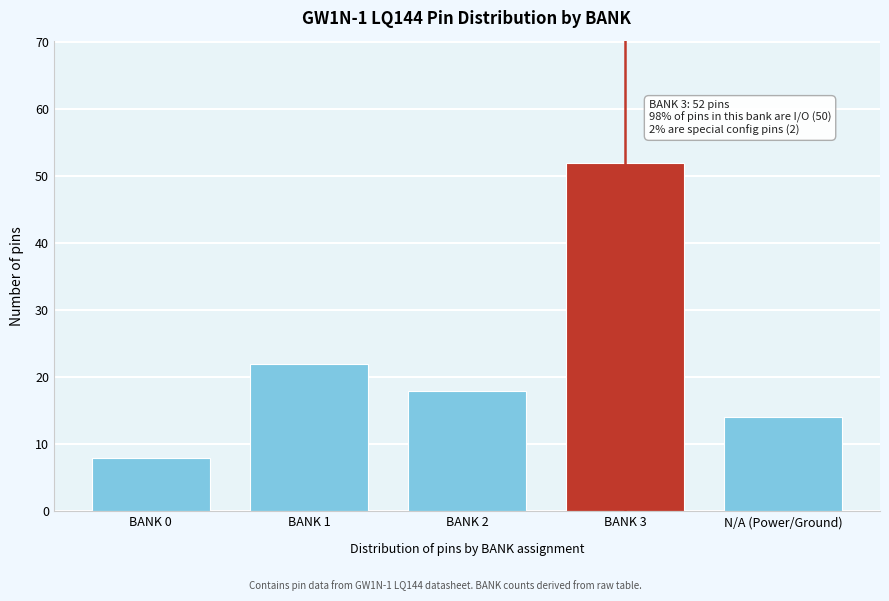

Reading right to left, transcribe all the data shown in this chart.

N/A (Power/Ground)=14	BANK 3=52	BANK 2=18	BANK 1=22	BANK 0=8